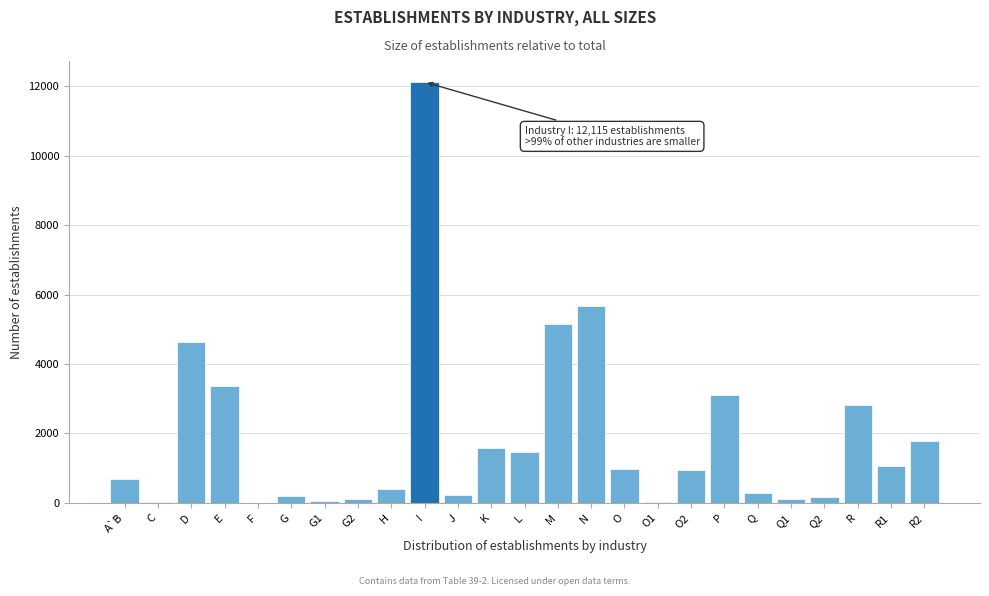

The value at O2 is 1466. True or false?

False